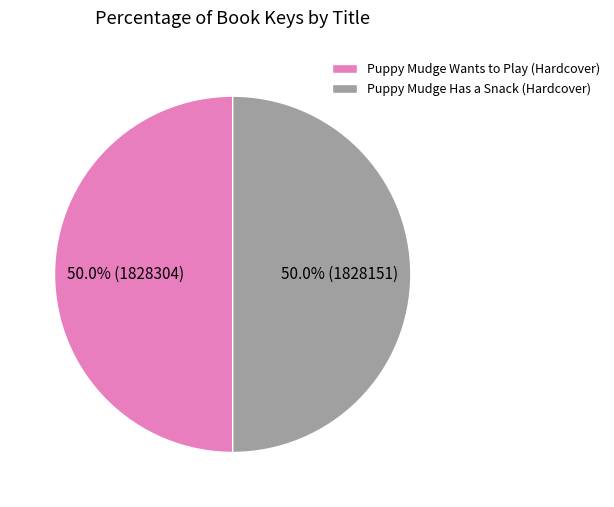

What percentage is NOT represented by Puppy Mudge Has a Snack (Hardcover)?

50.0%